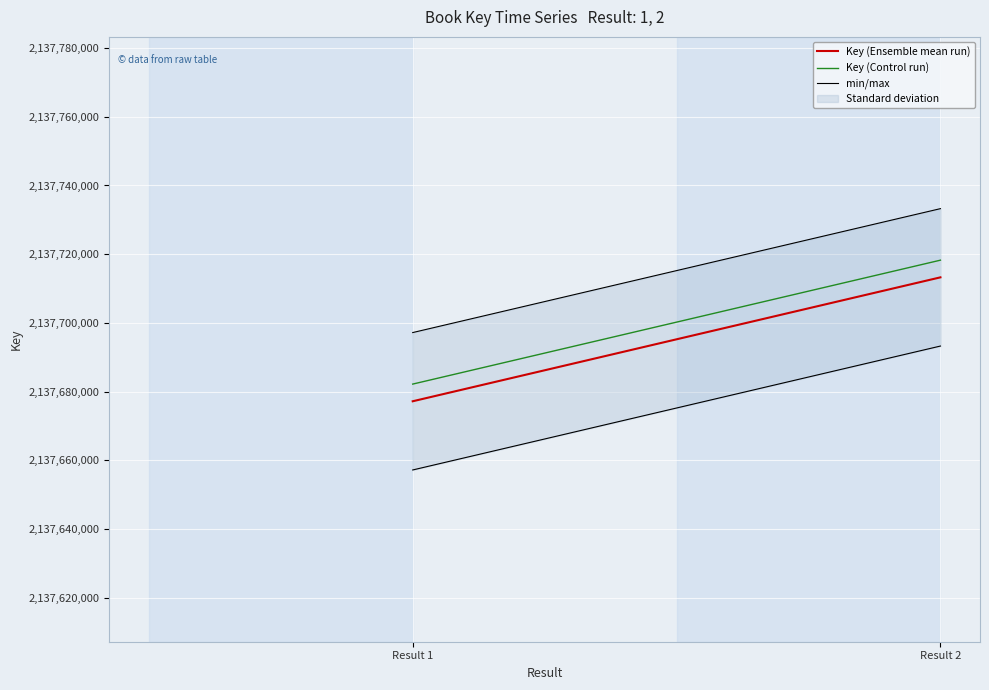

What is the value of the min/max point at the 2nd from the left?

2137693262